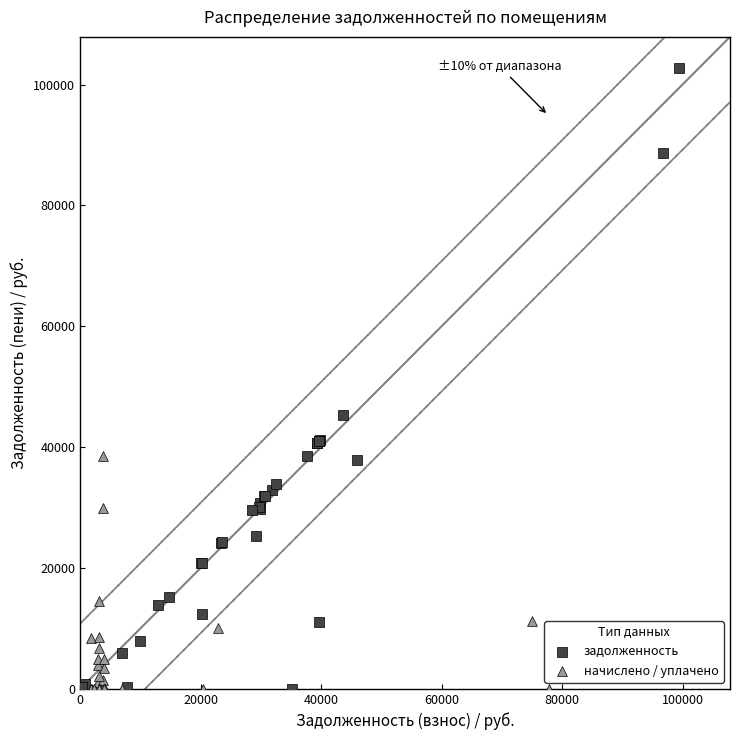

Which series has the widest spread of Y values?

задолженность